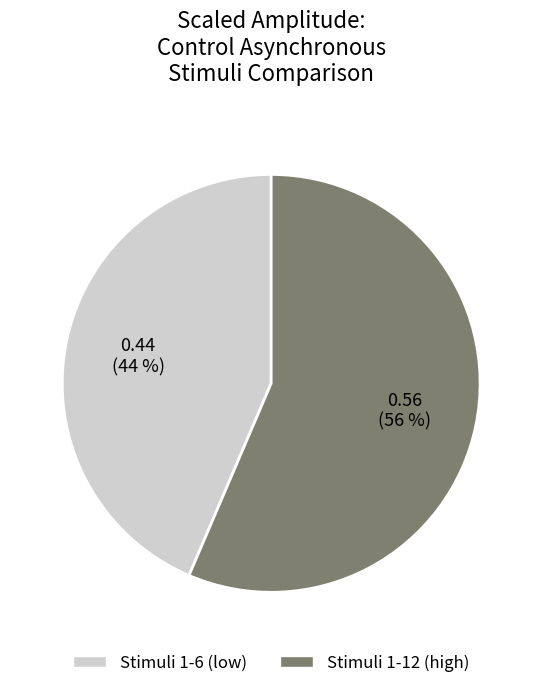

Does any single category account for the majority?

Yes